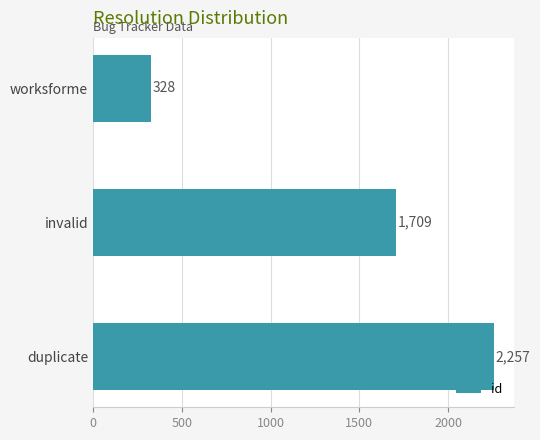

The value at duplicate is 3137. True or false?

False